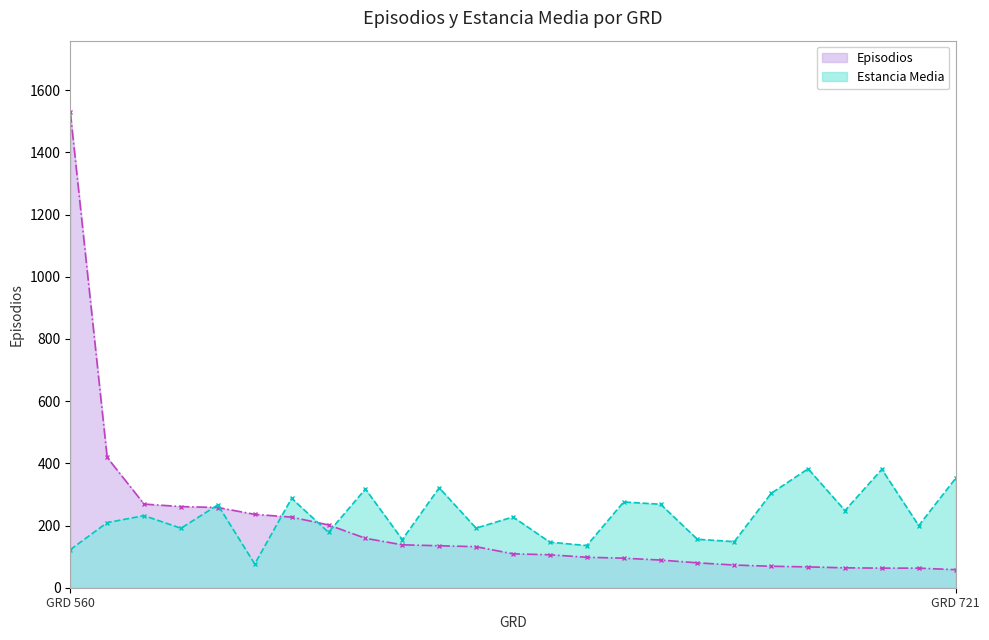

Read the Episodios value at 138.

73.0